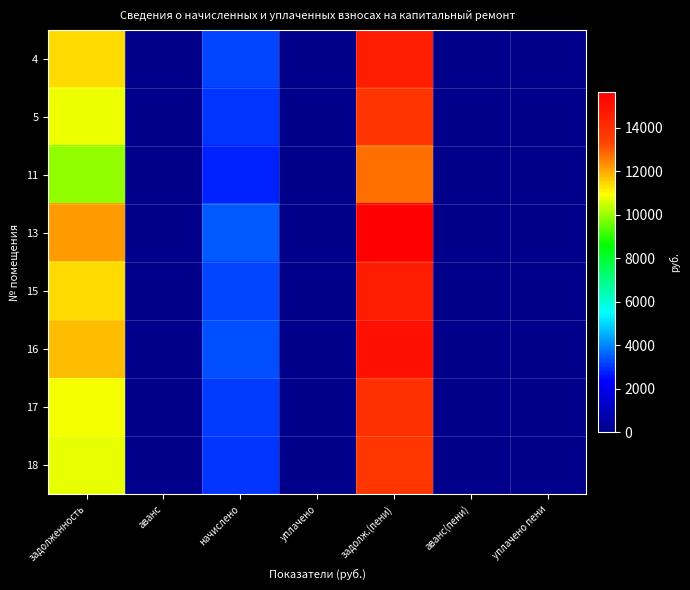

At which category is the sum across all series the highest?

задолж.(пени)